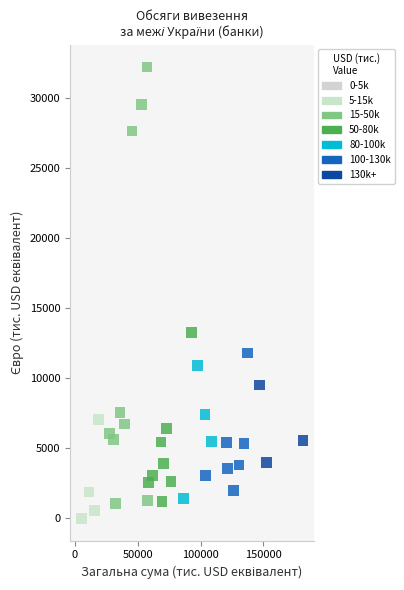

What is the range of Y values (max minus min)?

32189.6